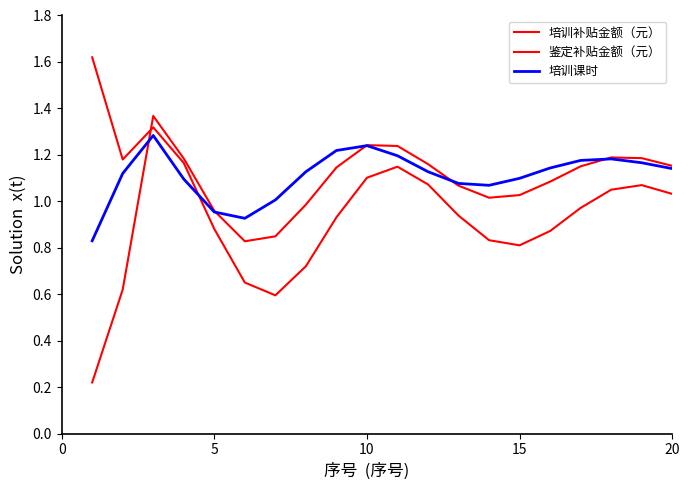

At how many categories does at least one series exceed 1?

18